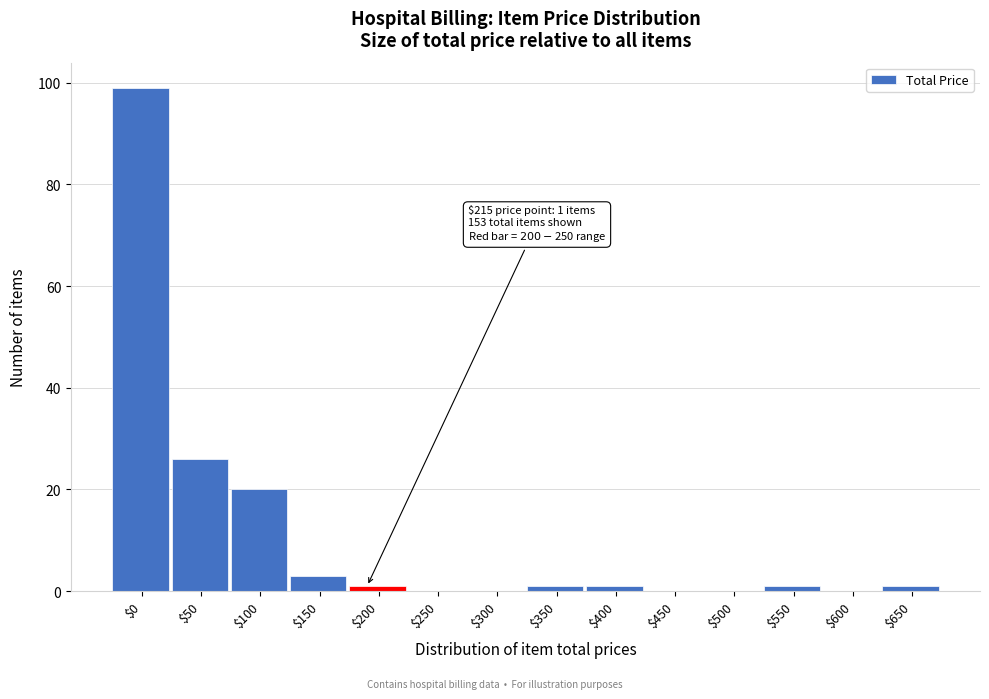

At which label is the value closest to 49?

$50